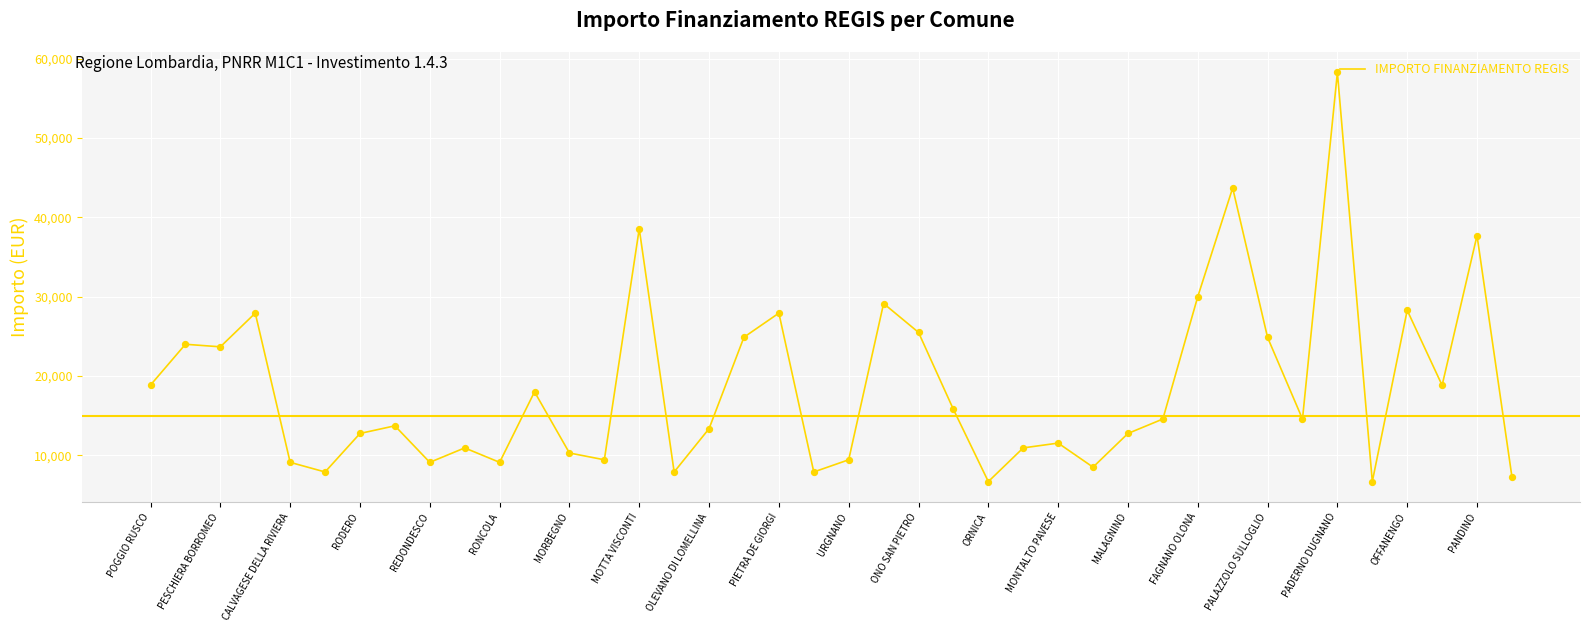

What is the difference between the maximum and minimum values?

51595